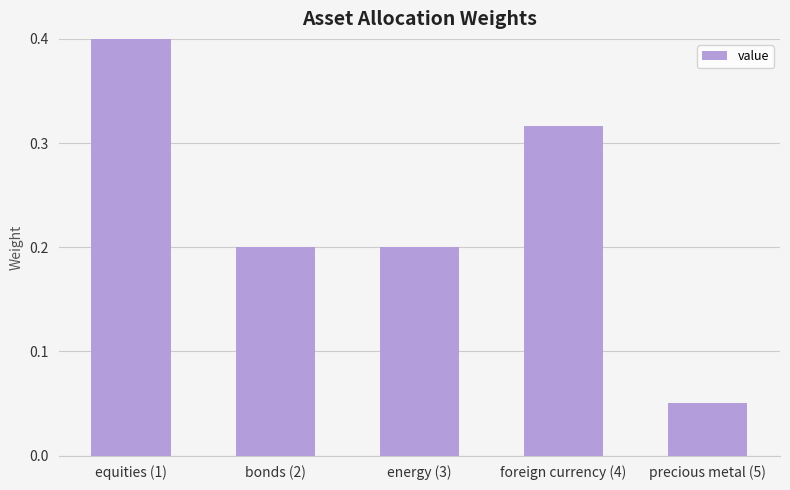

What is the minimum value shown in the chart?

0.1